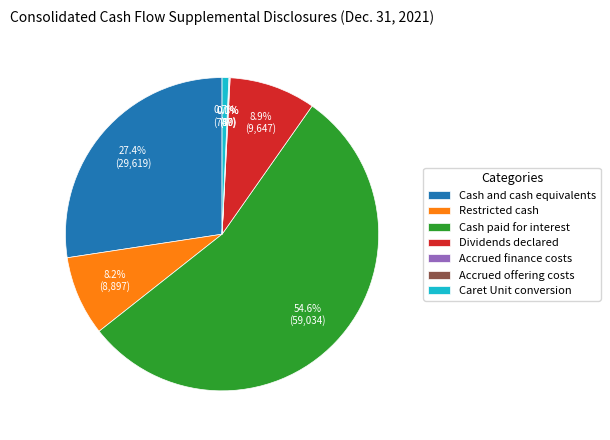

True or false: Cash paid for interest accounts for 55% of the total.

True